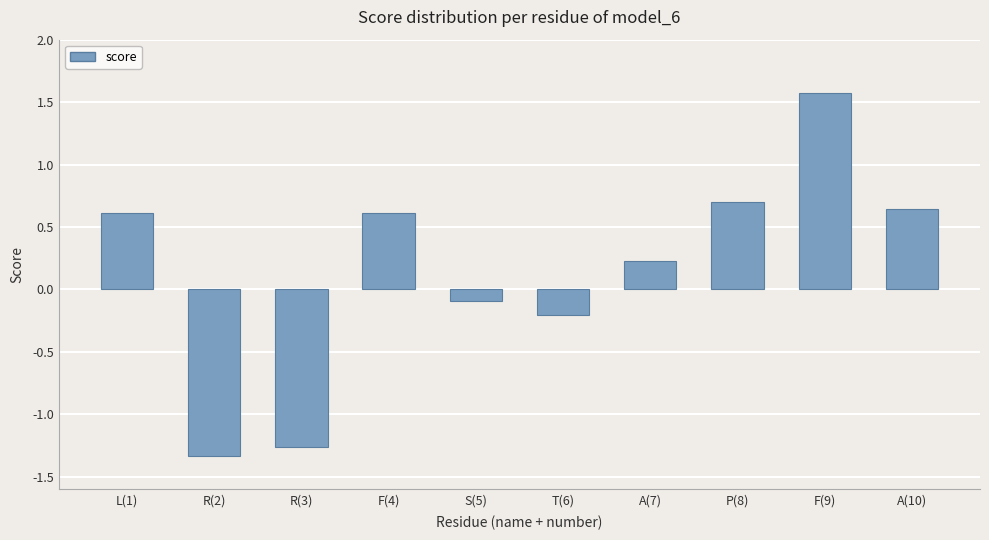

What is the label of the 1st bar from the right?

A(10)